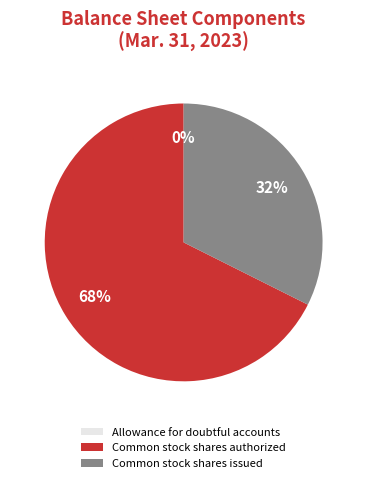

Approximately how many times larger is the value at Common stock shares authorized compared to Common stock shares issued?

2.1